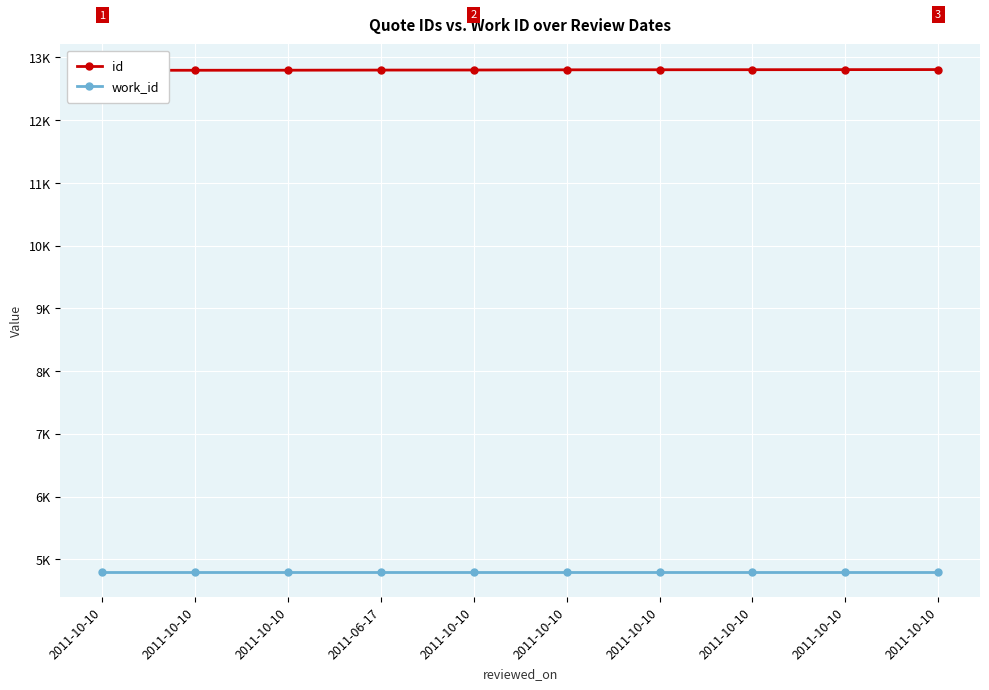

Count the number of categories in the chart.

10